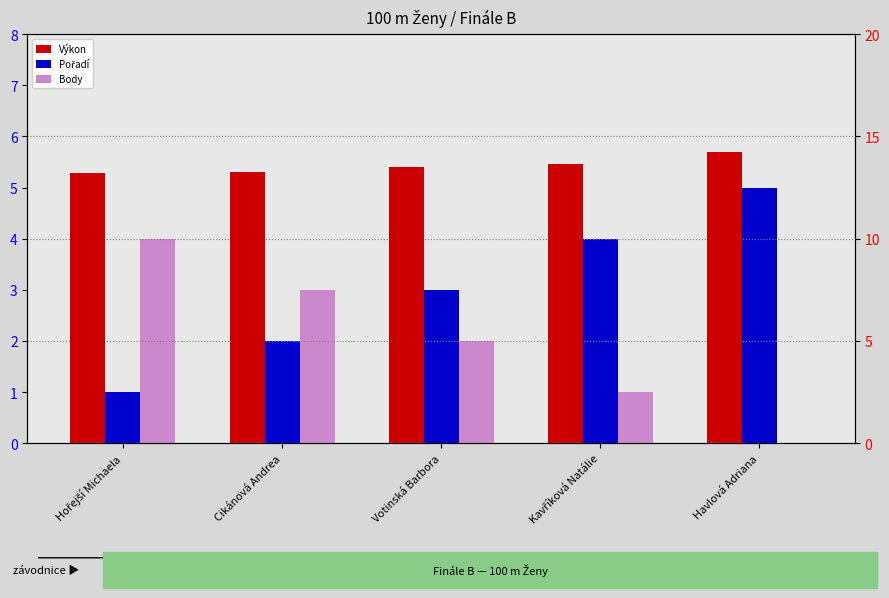

At how many categories does at least one series exceed 12?

5